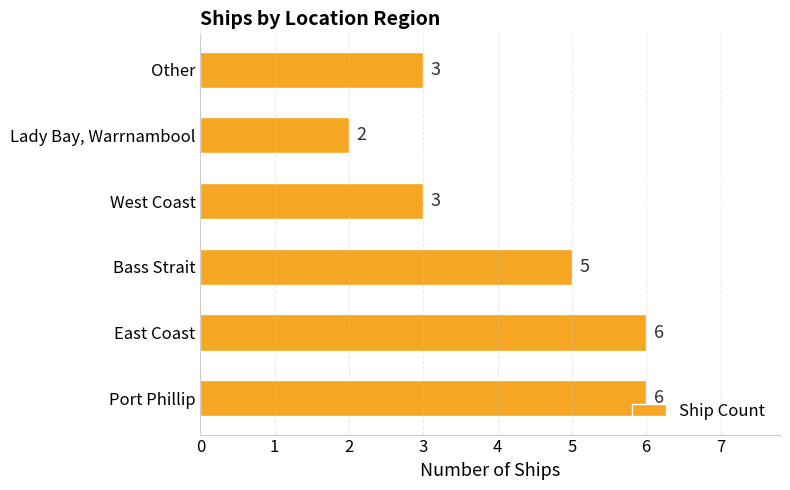

Which label corresponds to the smallest value in the chart?

Lady Bay, Warrnambool